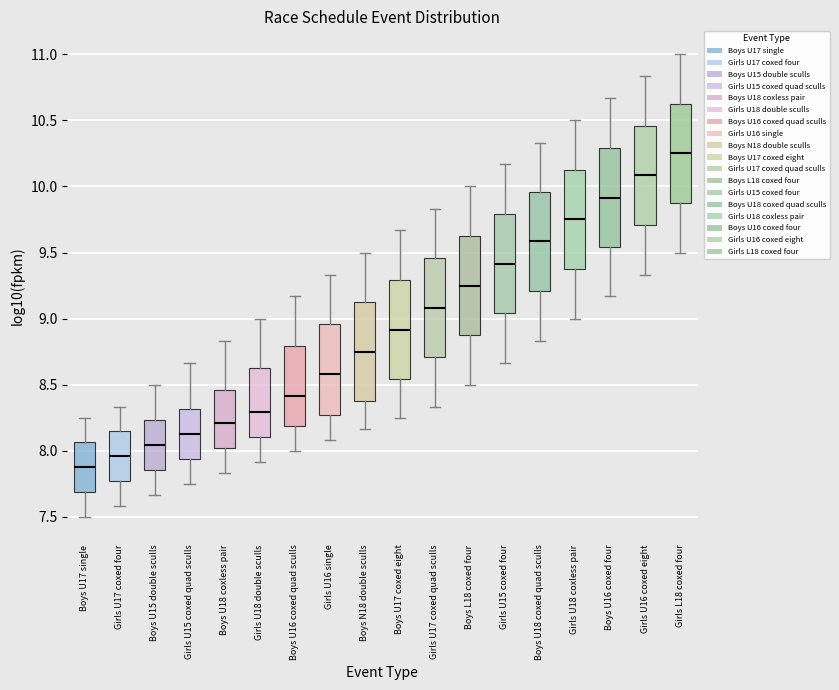

Which box has the lowest median line?

Boys U17 single